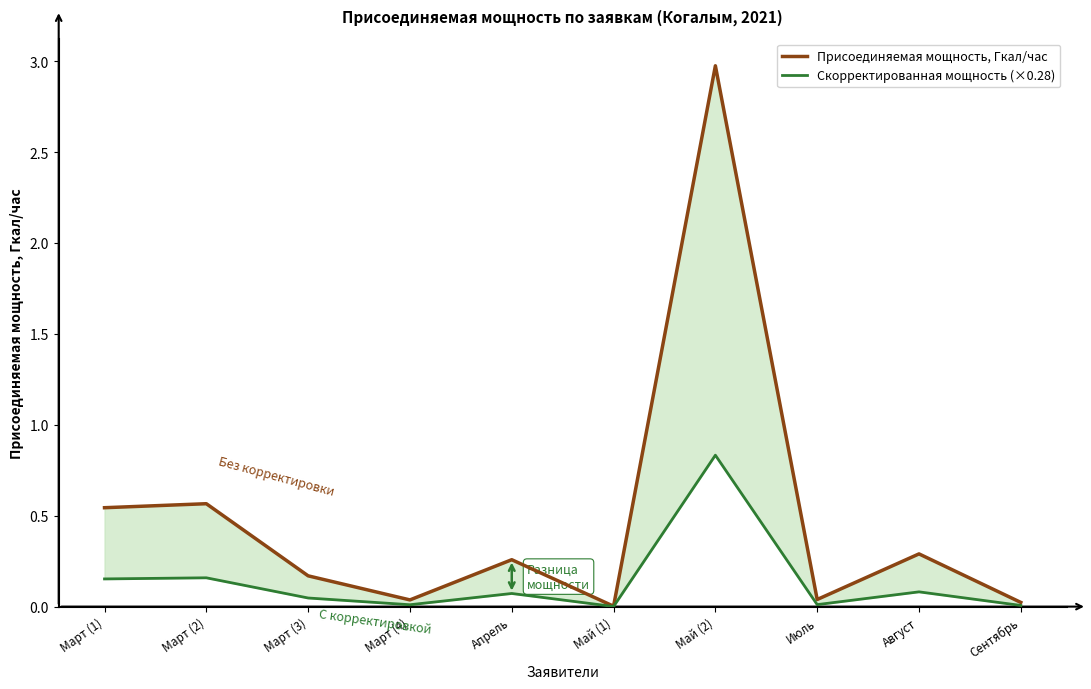

What is the label of the 2nd point from the left?

Март (2)